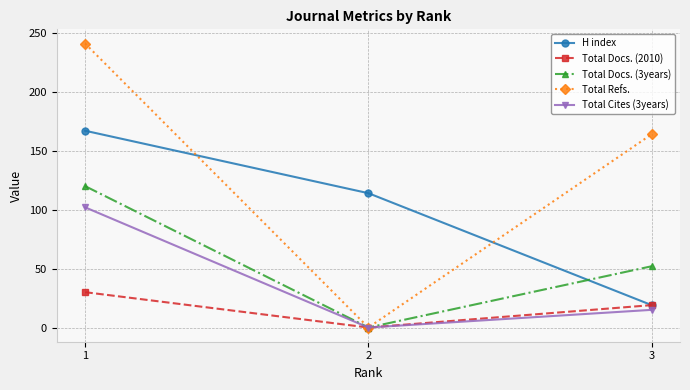

What is the difference between the Total Refs. values at 2 and 3?

164